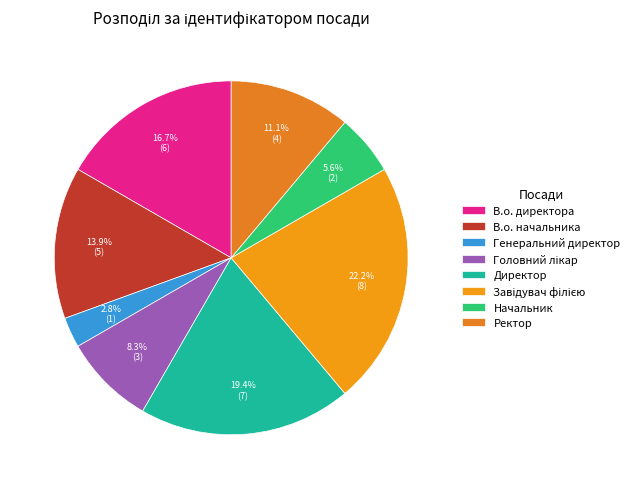

How many slices are in this pie chart?

8